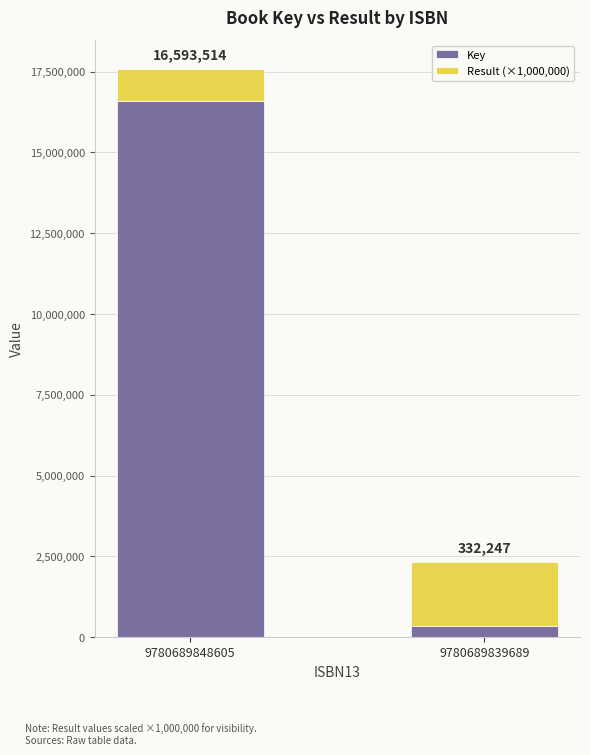

Which category has the highest value in the Key series?

9780689848605